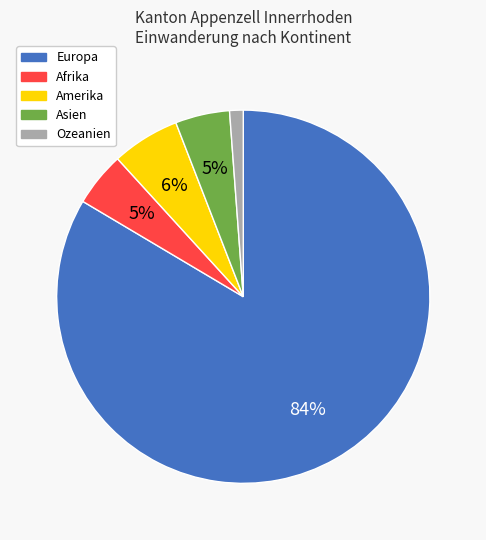

To the nearest percent, what portion does Amerika represent?

6%